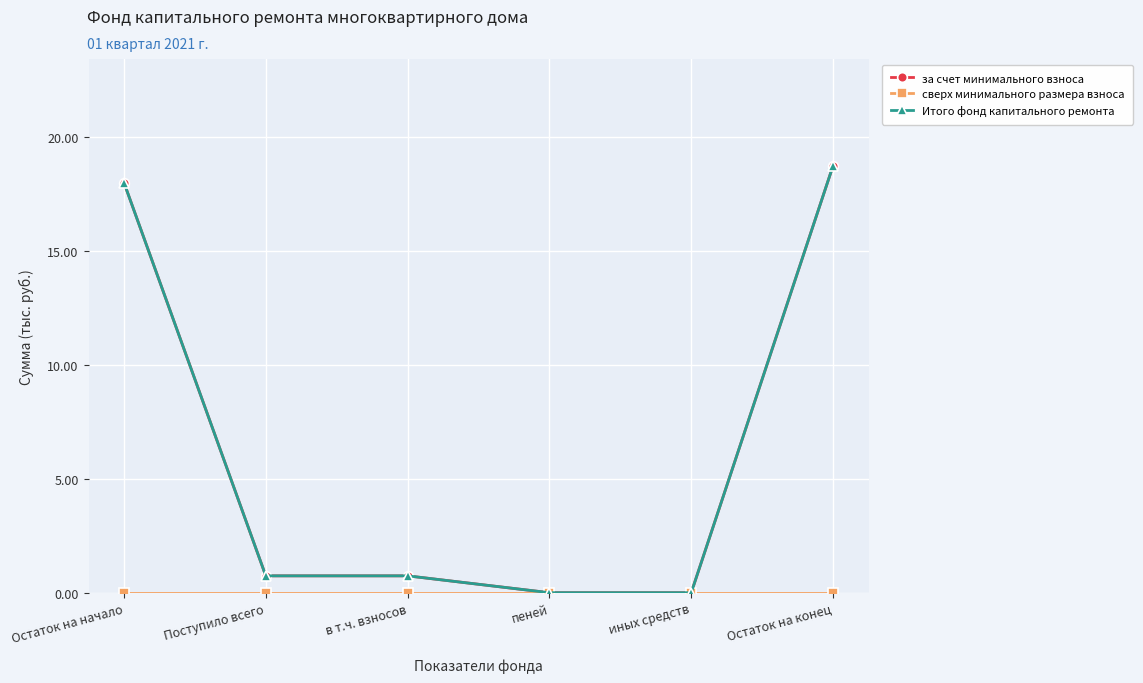

True or false: за счет минимального взноса has a value of 1.2 at Поступило всего.

False